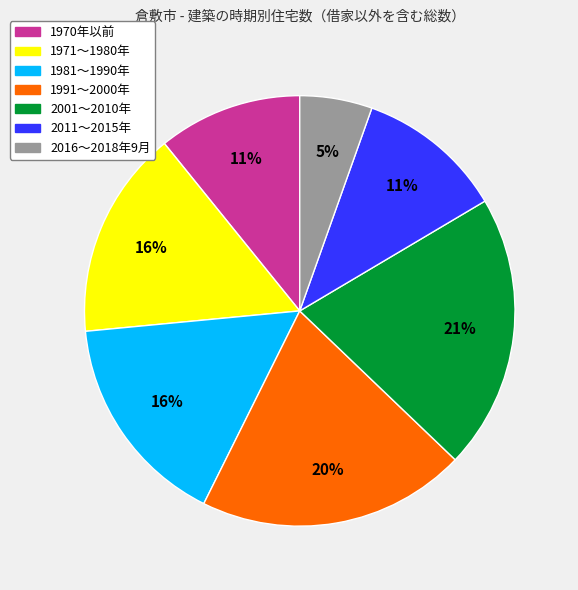

True or false: 2011～2015年 accounts for 5% of the total.

False